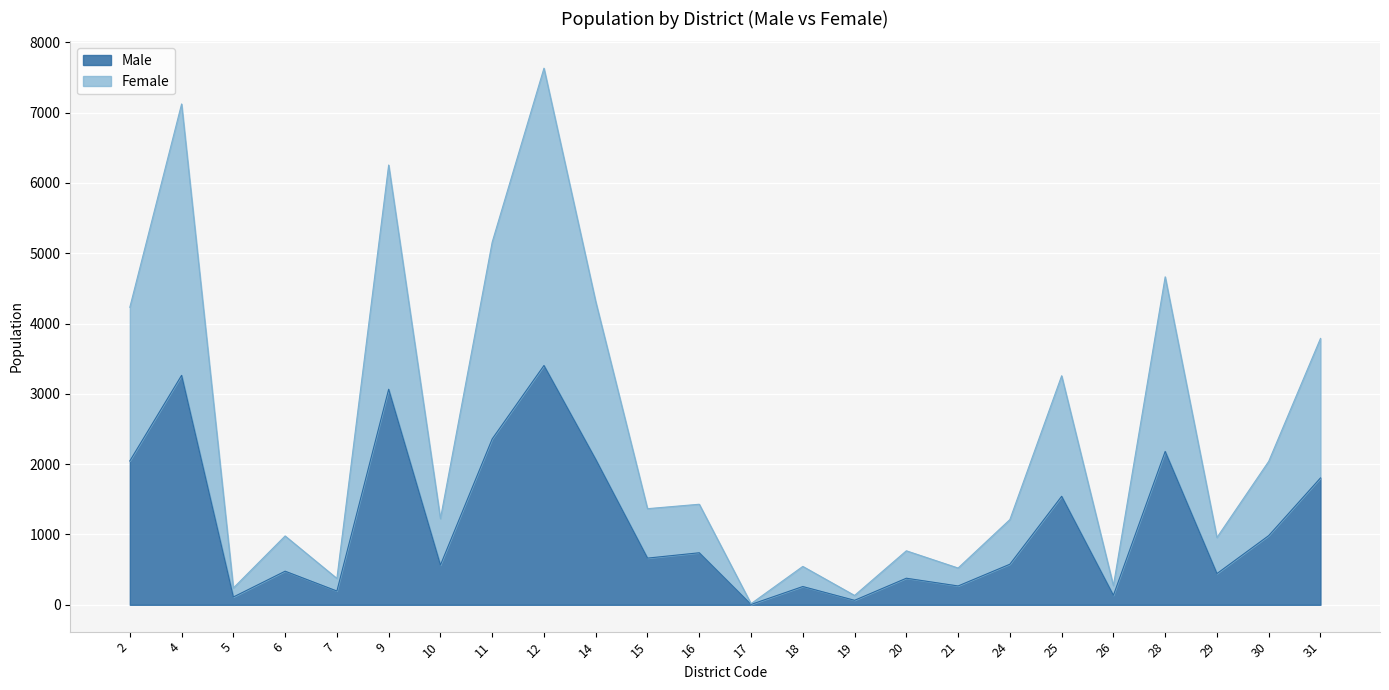

Is it true that Male equals 444 at 16?

False